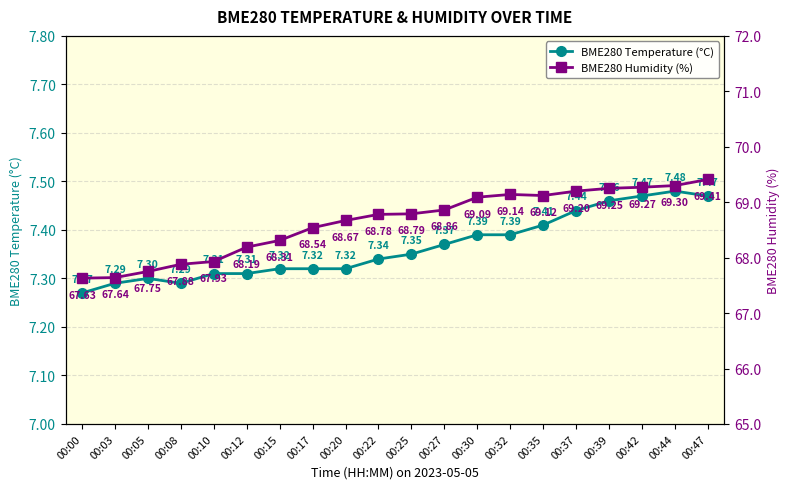

Which label corresponds to the largest value in the chart?

00:47